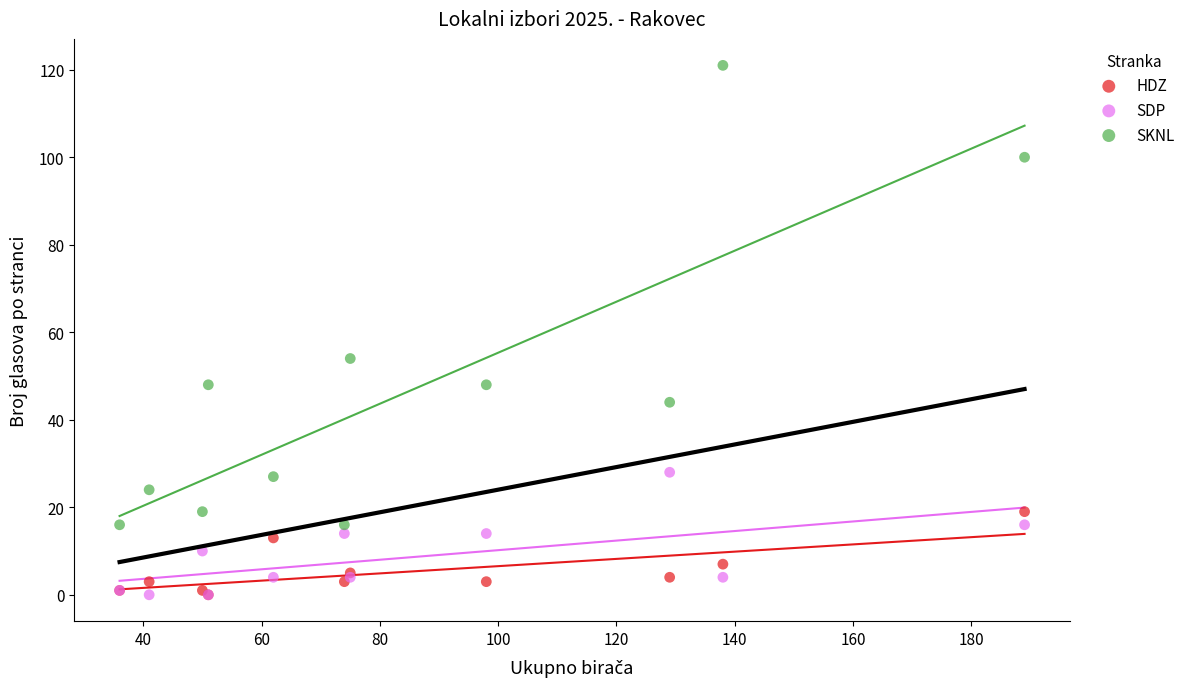

Which series contains the highest Y value?

SKNL